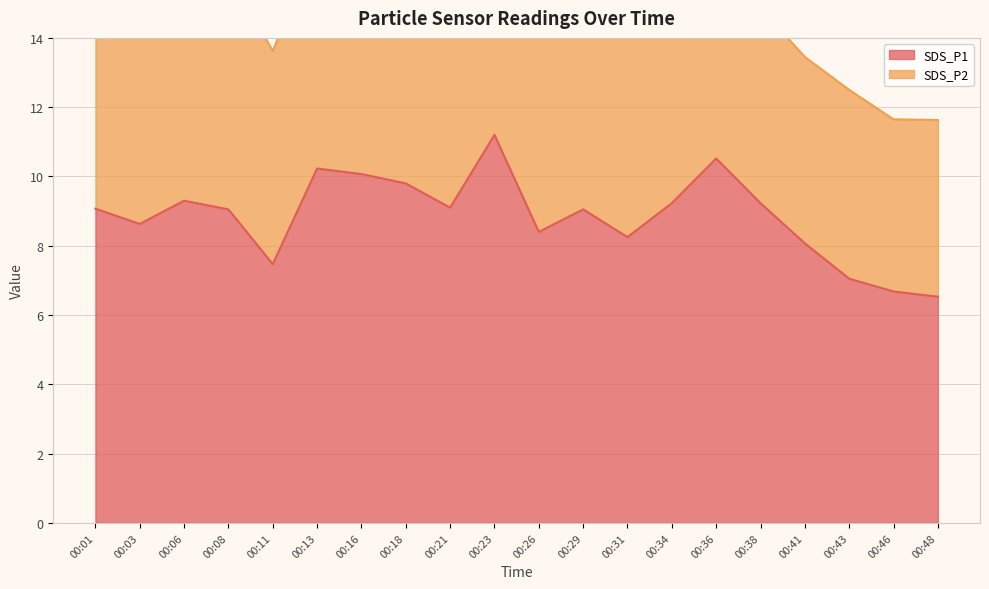

Where is the first local maximum?

00:06